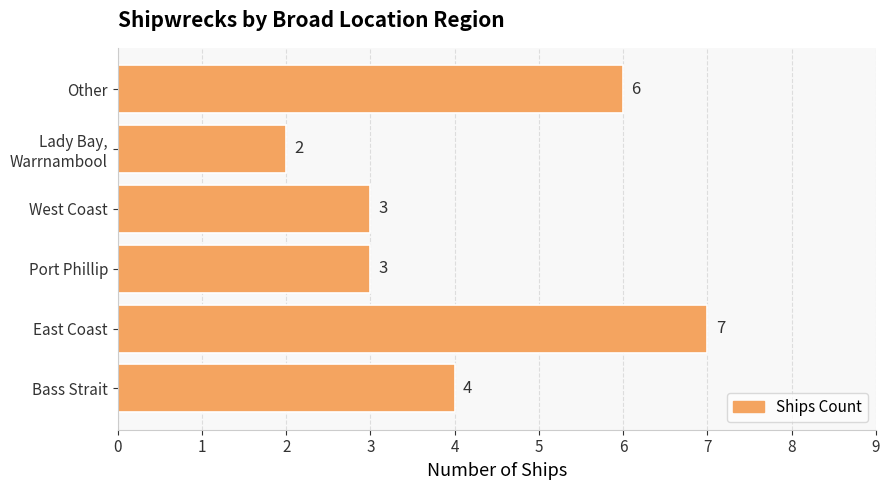

Reading bottom to top, extract all data points from this chart.

4	7	3	3	2	6